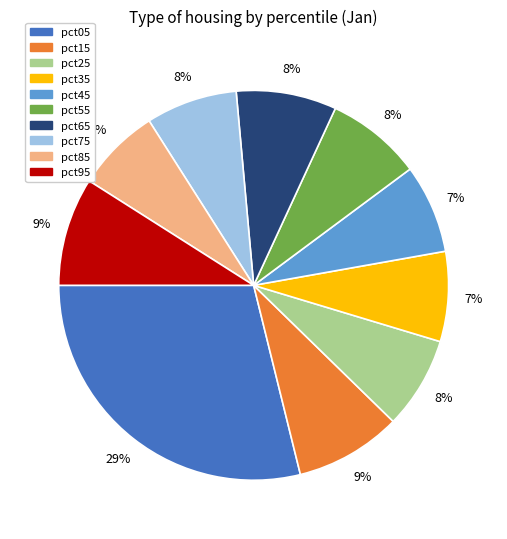

To the nearest percent, what portion does pct05 represent?

29%